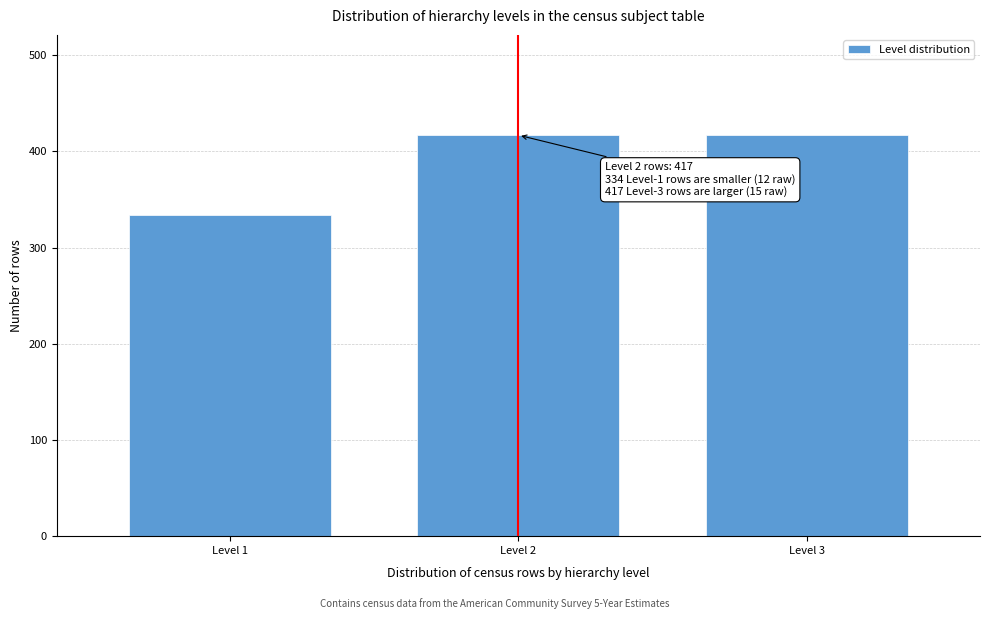

Reading right to left, transcribe all the data shown in this chart.

Level 3=417	Level 2=417	Level 1=334